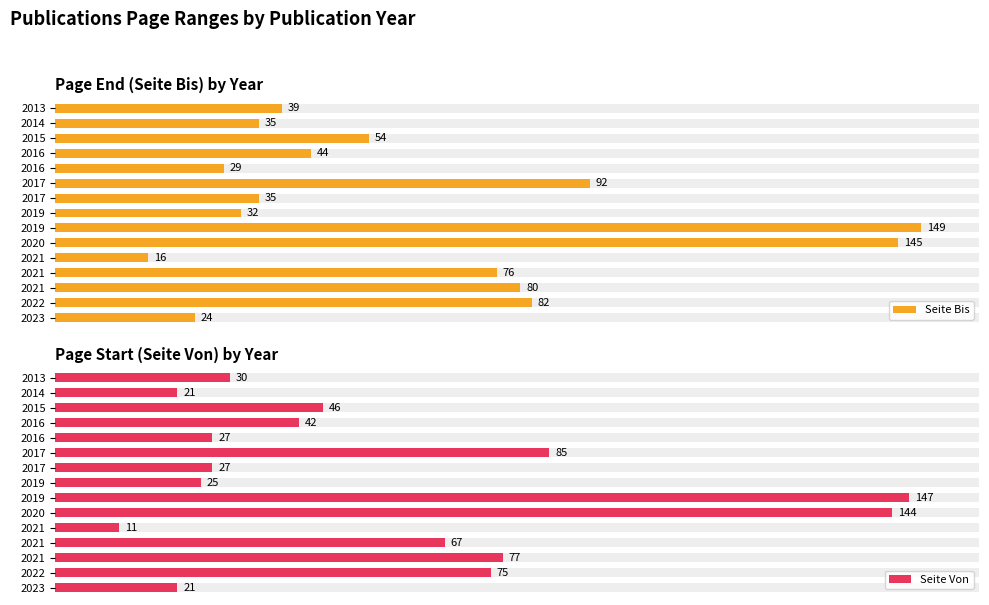

Are the bars horizontal?

Yes